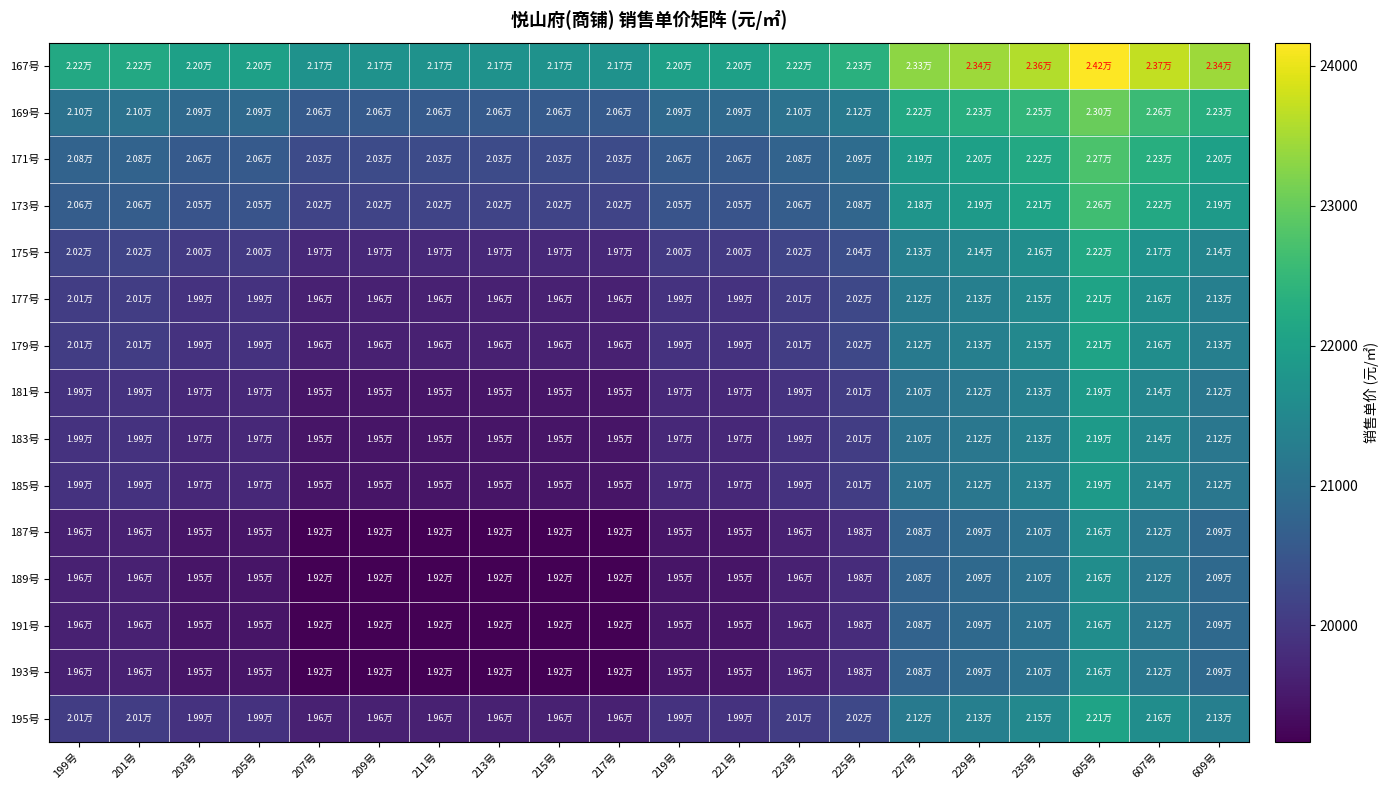

Reading left to right, transcribe all the data shown in this chart.

167号: 199号=22177.3	201号=22177.3	203号=22006.8	205号=22006.8	207号=21722.7	209号=21722.7	211号=21722.7	213号=21722.7	215号=21722.7	217号=21722.7	219号=22006.8	221号=22006.8	223号=22177.3	225号=22347.7	227号=23313.6	229号=23427.3	235号=23597.7	605号=24165.9	607号=23711.4	609号=23427.3
169号: 199号=21040.9	201号=21040.9	203号=20870.5	205号=20870.5	207号=20586.4	209号=20586.4	211号=20586.4	213号=20586.4	215号=20586.4	217号=20586.4	219号=20870.5	221号=20870.5	223号=21040.9	225号=21211.4	227号=22177.3	229号=22290.9	235号=22461.4	605号=23029.5	607号=22575.0	609号=22290.9
171号: 199号=20756.8	201号=20756.8	203号=20586.4	205号=20586.4	207号=20302.3	209号=20302.3	211号=20302.3	213号=20302.3	215号=20302.3	217号=20302.3	219号=20586.4	221号=20586.4	223号=20756.8	225号=20927.3	227号=21893.2	229号=22006.8	235号=22177.3	605号=22745.5	607号=22290.9	609号=22006.8
173号: 199号=20643.2	201号=20643.2	203号=20472.7	205号=20472.7	207号=20188.6	209号=20188.6	211号=20188.6	213号=20188.6	215号=20188.6	217号=20188.6	219号=20472.7	221号=20472.7	223号=20643.2	225号=20813.6	227号=21779.6	229号=21893.2	235号=22063.6	605号=22631.8	607号=22177.3	609号=21893.2
175号: 199号=20188.6	201号=20188.6	203号=20018.2	205号=20018.2	207号=19734.1	209号=19734.1	211号=19734.1	213号=19734.1	215号=19734.1	217号=19734.1	219号=20018.2	221号=20018.2	223号=20188.6	225号=20359.1	227号=21325.0	229号=21438.6	235号=21609.1	605号=22177.3	607号=21722.7	609号=21438.6
177号: 199号=20075.0	201号=20075.0	203号=19904.5	205号=19904.5	207号=19620.5	209号=19620.5	211号=19620.5	213号=19620.5	215号=19620.5	217号=19620.5	219号=19904.5	221号=19904.5	223号=20075.0	225号=20245.5	227号=21211.4	229号=21325.0	235号=21495.5	605号=22063.6	607号=21609.1	609号=21325.0
179号: 199号=20075.0	201号=20075.0	203号=19904.5	205号=19904.5	207号=19620.5	209号=19620.5	211号=19620.5	213号=19620.5	215号=19620.5	217号=19620.5	219号=19904.5	221号=19904.5	223号=20075.0	225号=20245.5	227号=21211.4	229号=21325.0	235号=21495.5	605号=22063.6	607号=21609.1	609号=21325.0
181号: 199号=19904.5	201号=19904.5	203号=19734.1	205号=19734.1	207号=19450.0	209号=19450.0	211号=19450.0	213号=19450.0	215号=19450.0	217号=19450.0	219号=19734.1	221号=19734.1	223号=19904.5	225号=20075.0	227号=21040.9	229号=21154.5	235号=21325.0	605号=21893.2	607号=21438.6	609号=21154.5
183号: 199号=19904.5	201号=19904.5	203号=19734.1	205号=19734.1	207号=19450.0	209号=19450.0	211号=19450.0	213号=19450.0	215号=19450.0	217号=19450.0	219号=19734.1	221号=19734.1	223号=19904.5	225号=20075.0	227号=21040.9	229号=21154.5	235号=21325.0	605号=21893.2	607号=21438.6	609号=21154.5
185号: 199号=19904.5	201号=19904.5	203号=19734.1	205号=19734.1	207号=19450.0	209号=19450.0	211号=19450.0	213号=19450.0	215号=19450.0	217号=19450.0	219号=19734.1	221号=19734.1	223号=19904.5	225号=20075.0	227号=21040.9	229号=21154.5	235号=21325.0	605号=21893.2	607号=21438.6	609号=21154.5
187号: 199号=19620.5	201号=19620.5	203号=19450.0	205号=19450.0	207号=19165.9	209号=19165.9	211号=19165.9	213号=19165.9	215号=19165.9	217号=19165.9	219号=19450.0	221号=19450.0	223号=19620.5	225号=19790.9	227号=20756.8	229号=20870.5	235号=21040.9	605号=21609.1	607号=21154.5	609号=20870.5
189号: 199号=19620.5	201号=19620.5	203号=19450.0	205号=19450.0	207号=19165.9	209号=19165.9	211号=19165.9	213号=19165.9	215号=19165.9	217号=19165.9	219号=19450.0	221号=19450.0	223号=19620.5	225号=19790.9	227号=20756.8	229号=20870.5	235号=21040.9	605号=21609.1	607号=21154.5	609号=20870.5
191号: 199号=19620.5	201号=19620.5	203号=19450.0	205号=19450.0	207号=19165.9	209号=19165.9	211号=19165.9	213号=19165.9	215号=19165.9	217号=19165.9	219号=19450.0	221号=19450.0	223号=19620.5	225号=19790.9	227号=20756.8	229号=20870.5	235号=21040.9	605号=21609.1	607号=21154.5	609号=20870.5
193号: 199号=19620.5	201号=19620.5	203号=19450.0	205号=19450.0	207号=19165.9	209号=19165.9	211号=19165.9	213号=19165.9	215号=19165.9	217号=19165.9	219号=19450.0	221号=19450.0	223号=19620.5	225号=19790.9	227号=20756.8	229号=20870.5	235号=21040.9	605号=21609.1	607号=21154.5	609号=20870.5
195号: 199号=20075.0	201号=20075.0	203号=19904.5	205号=19904.5	207号=19620.5	209号=19620.5	211号=19620.5	213号=19620.5	215号=19620.5	217号=19620.5	219号=19904.5	221号=19904.5	223号=20075.0	225号=20245.5	227号=21211.4	229号=21325.0	235号=21495.5	605号=22063.6	607号=21609.1	609号=21325.0